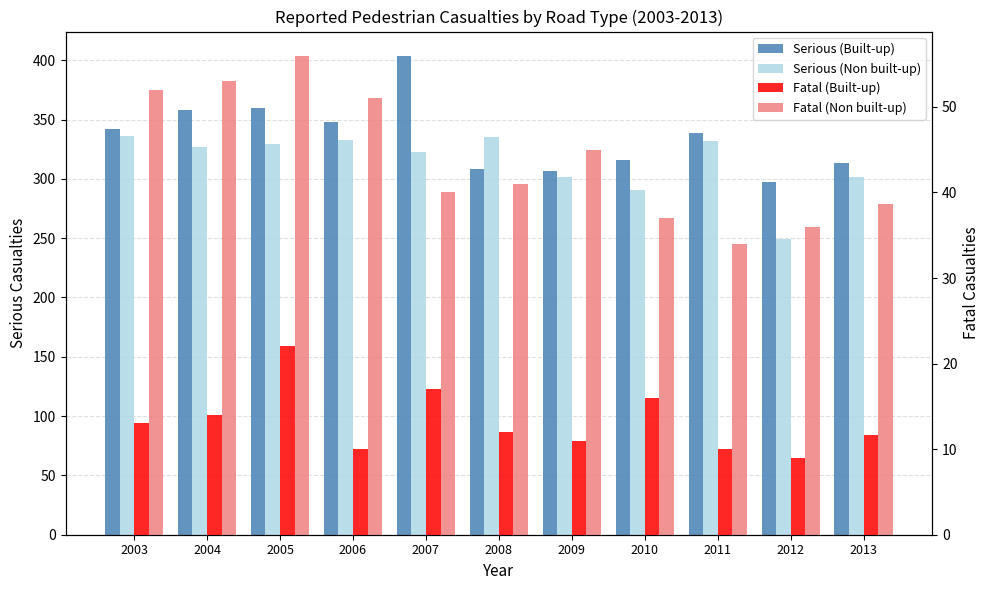

Reading left to right, list all the values displayed in this chart.

Serious (Built-up): 2003=342.0	2004=358.0	2005=360.0	2006=348.0	2007=404.0	2008=308.0	2009=307.0	2010=316.0	2011=339.0	2012=297.0	2013=313.4
Serious (Non built-up): 2003=336.0	2004=327.0	2005=329.0	2006=333.0	2007=323.0	2008=335.0	2009=302.0	2010=291.0	2011=332.0	2012=249.0	2013=301.8
Fatal (Built-up): 2003=13.0	2004=14.0	2005=22.0	2006=10.0	2007=17.0	2008=12.0	2009=11.0	2010=16.0	2011=10.0	2012=9.0	2013=11.6
Fatal (Non built-up): 2003=52.0	2004=53.0	2005=56.0	2006=51.0	2007=40.0	2008=41.0	2009=45.0	2010=37.0	2011=34.0	2012=36.0	2013=38.6